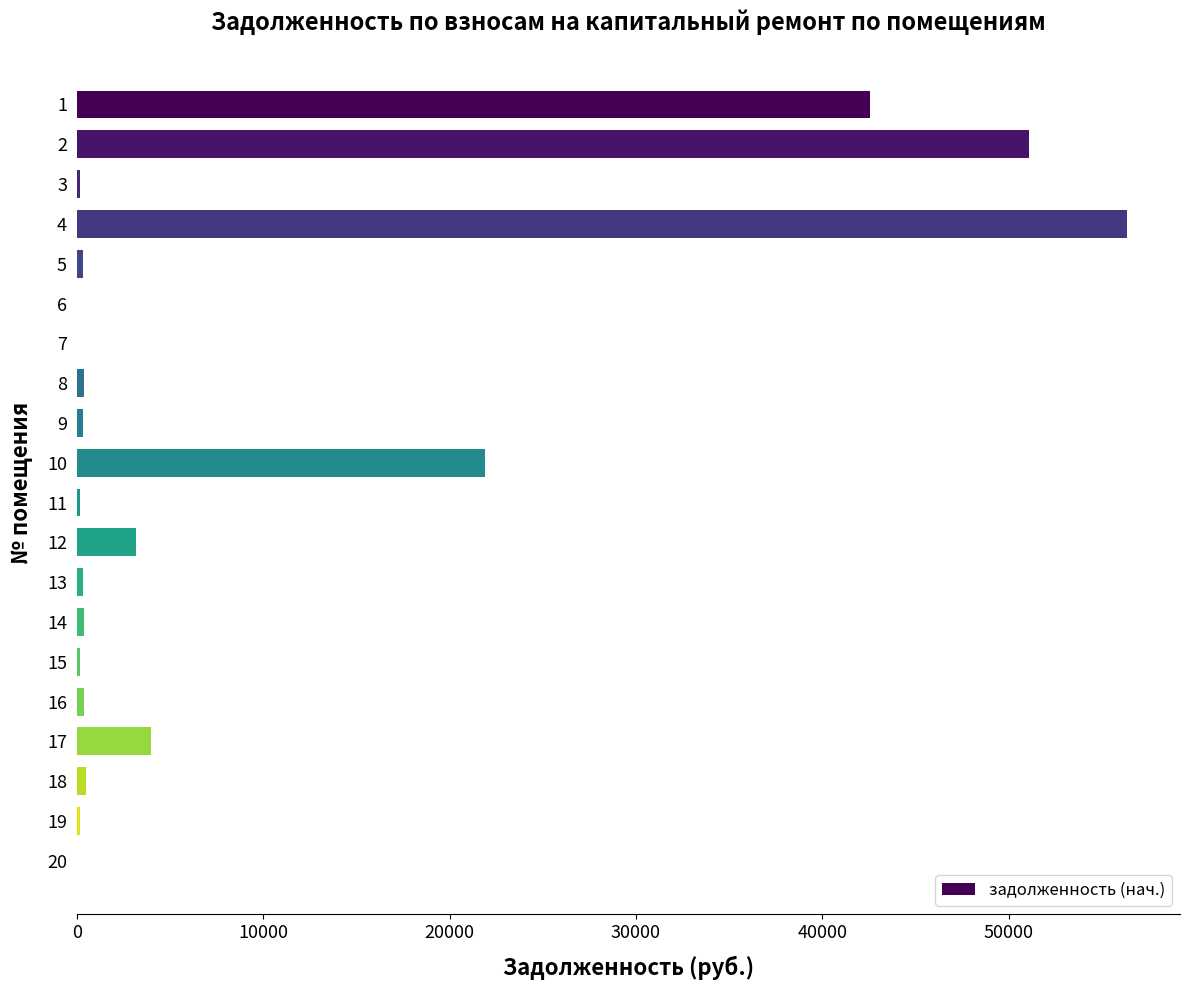

Is it true that the value at 7 is -22042.2?

False